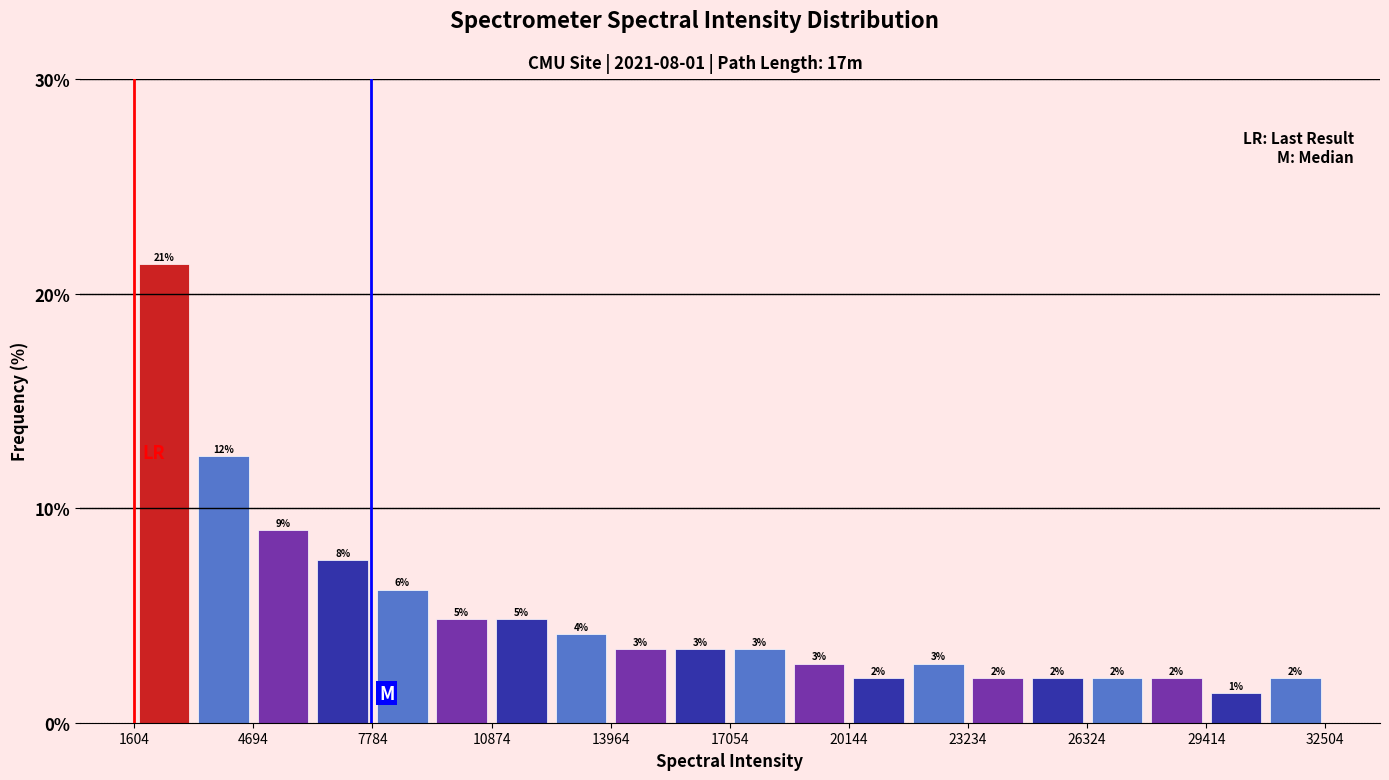

Read against the x-axis, roughly where is the centre of the tallest bar?

2500